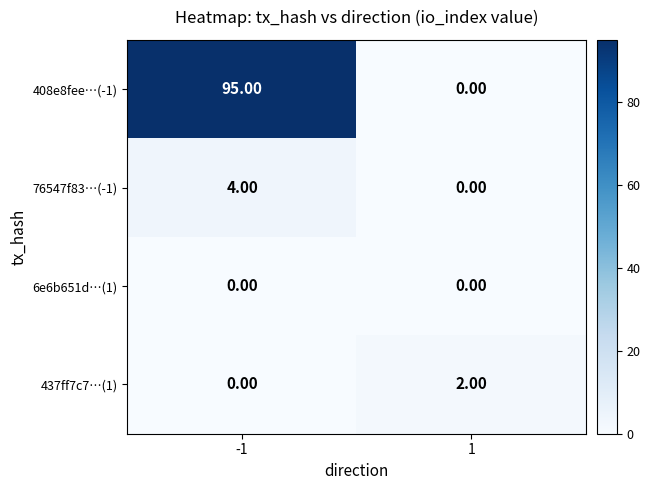

How many data points does each series have?

2